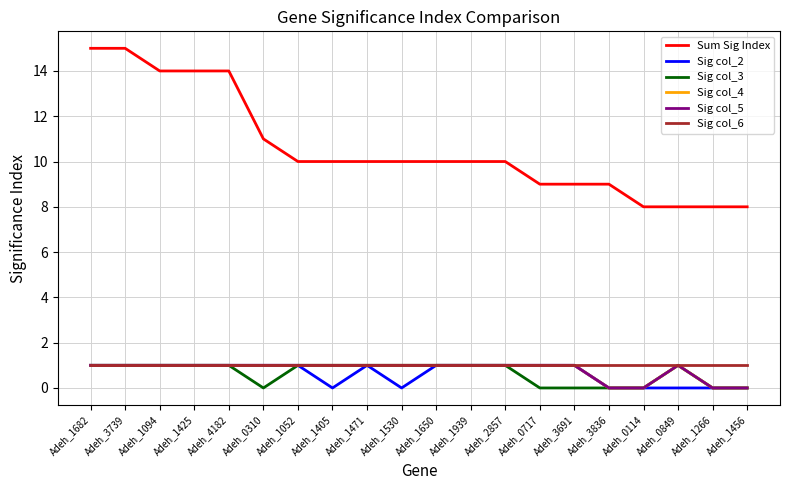

What is the maximum value for Sig col_2?

1